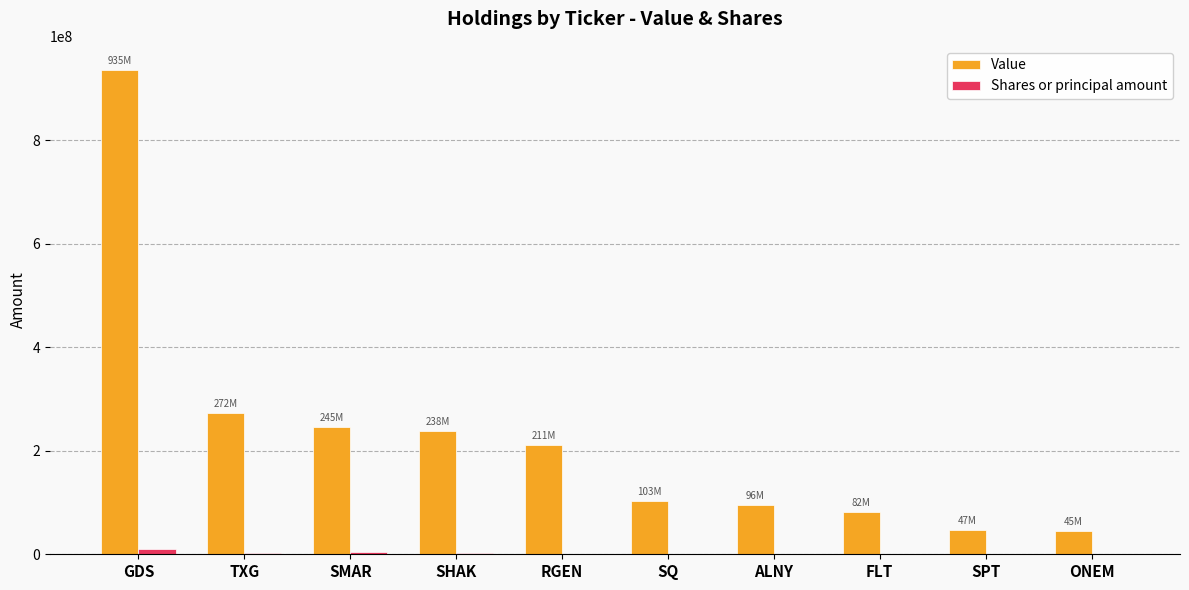

Which category has the highest value in the Value series?

GDS